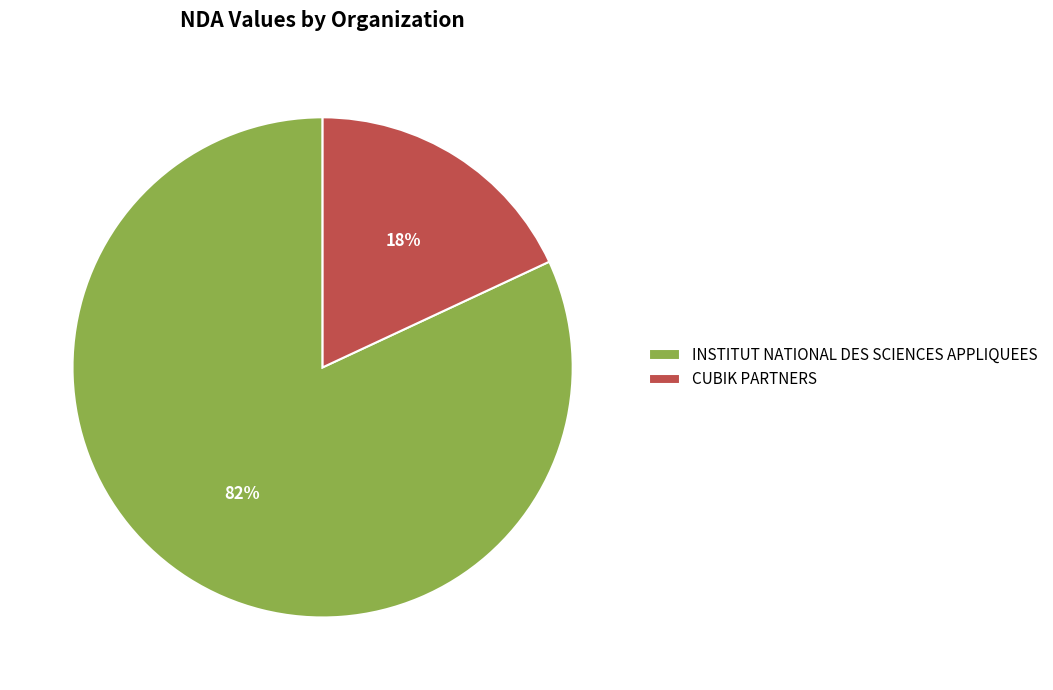

Does any single category account for the majority?

Yes